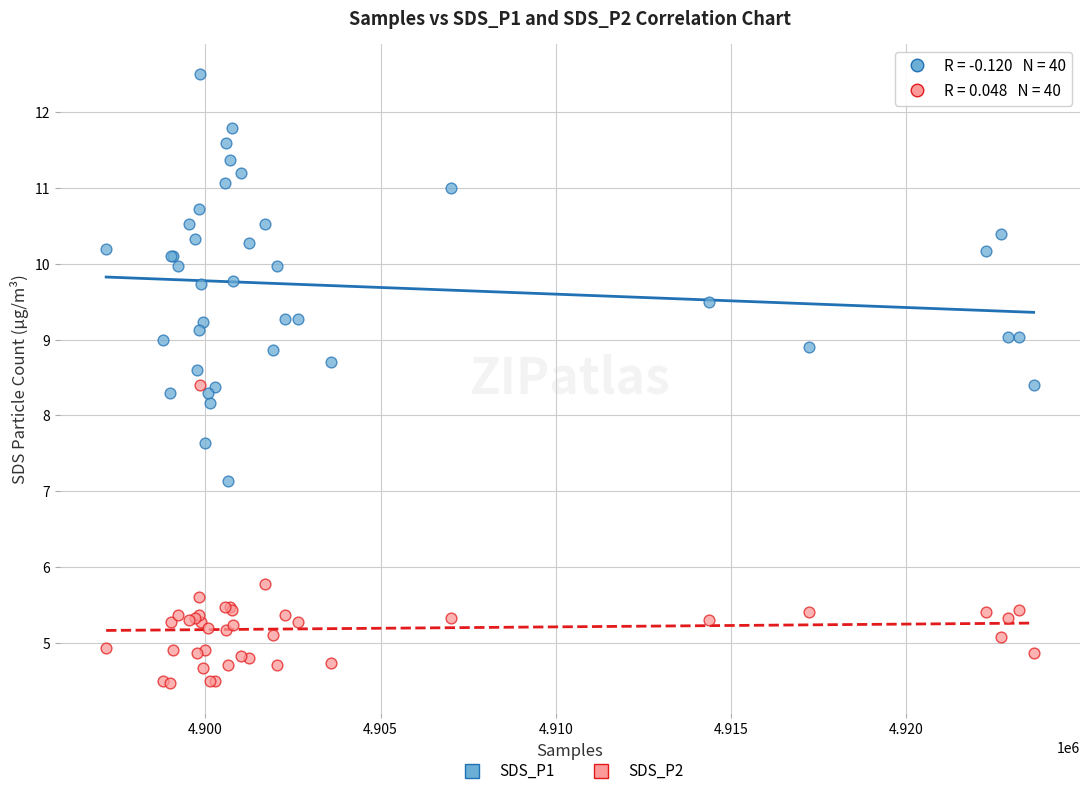

Which series contains the highest Y value?

SDS_P1